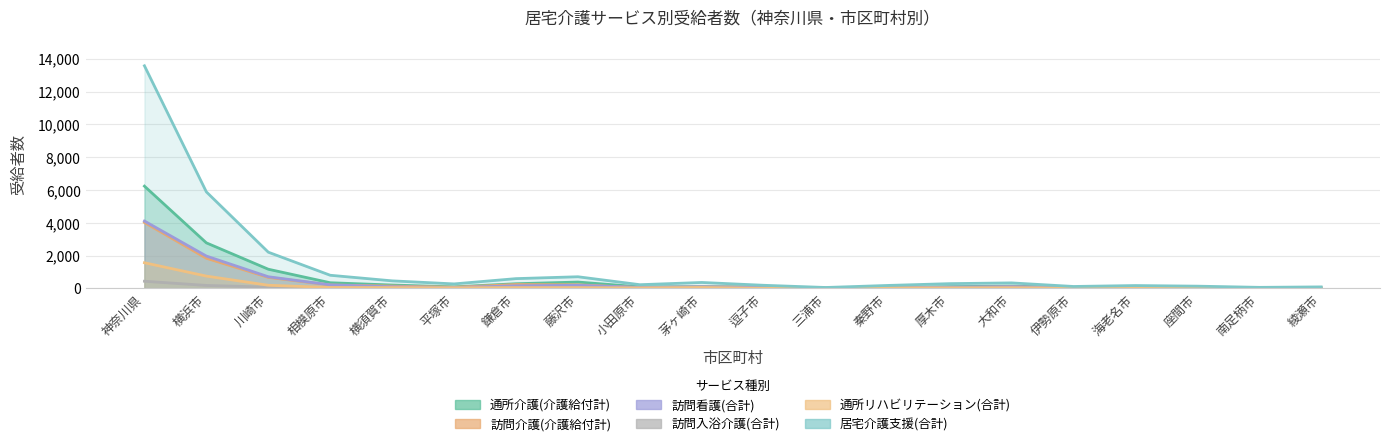

What is the maximum value shown in the chart?

13568